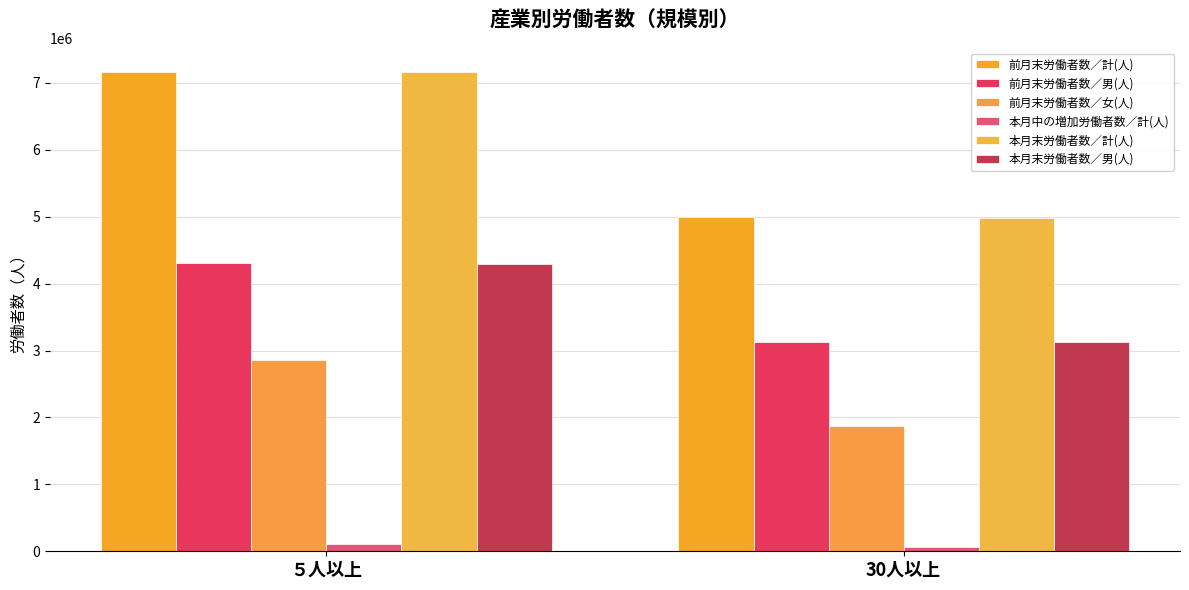

At which label does 前月末労働者数／計(人) reach its minimum?

30人以上